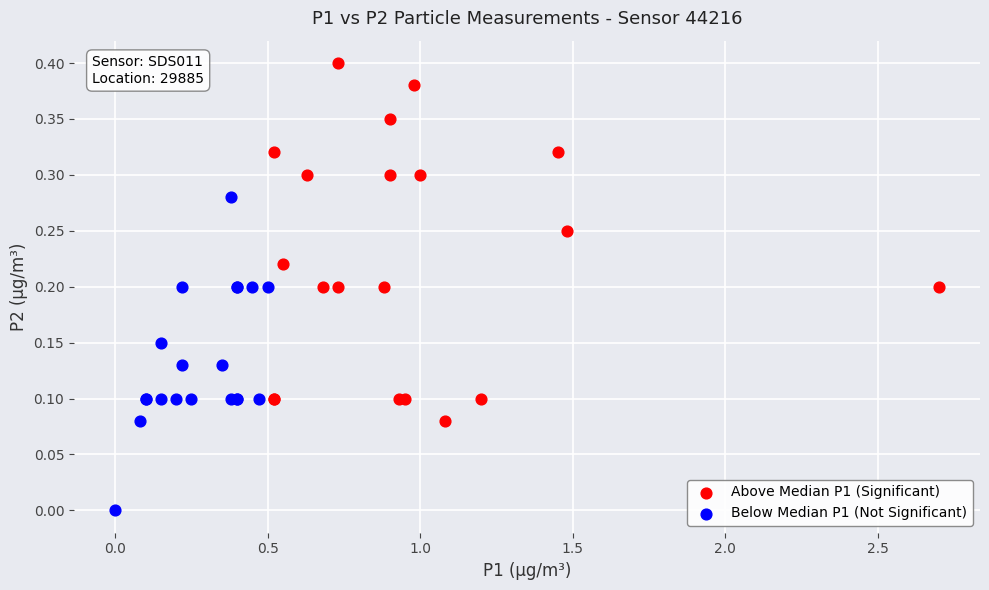

Which series reaches the maximum Y coordinate?

Above Median P1 (Significant)